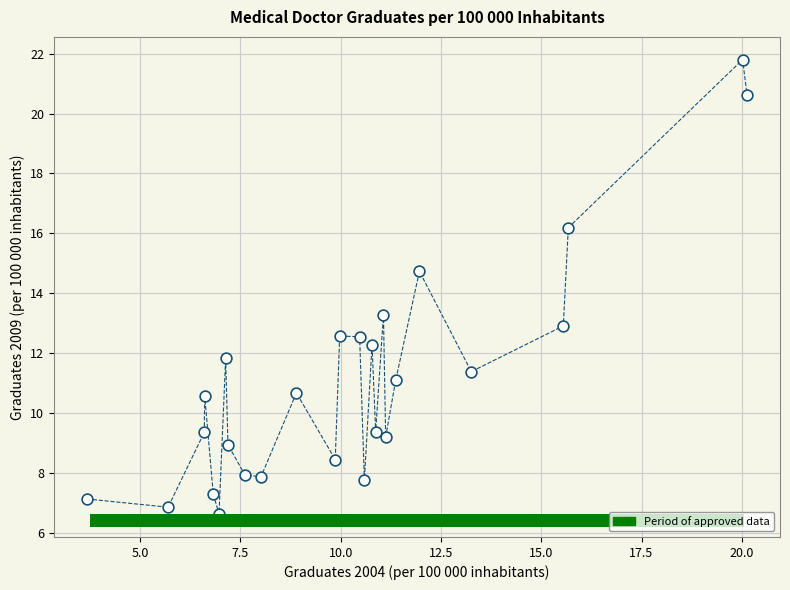

What is the range of Y values (max minus min)?

15.2